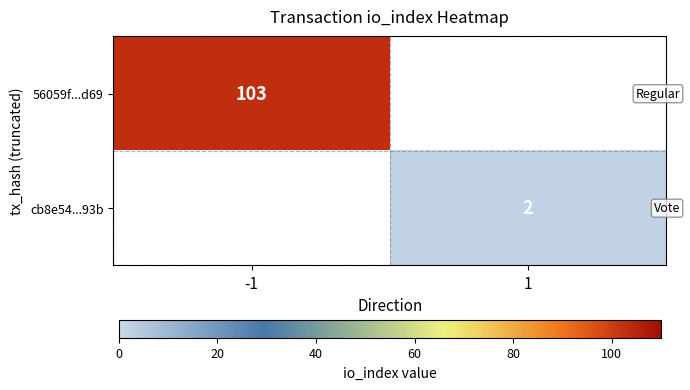

Is it true that cb8e54...93b equals 0 at 1?

False